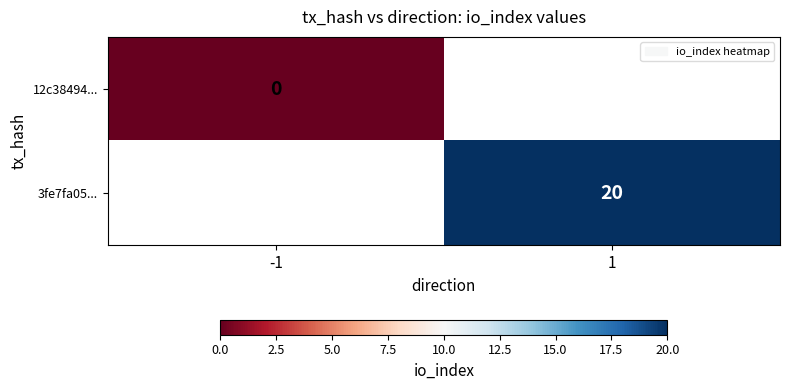

Is it true that 3fe7fa05... equals 36 at 1?

False